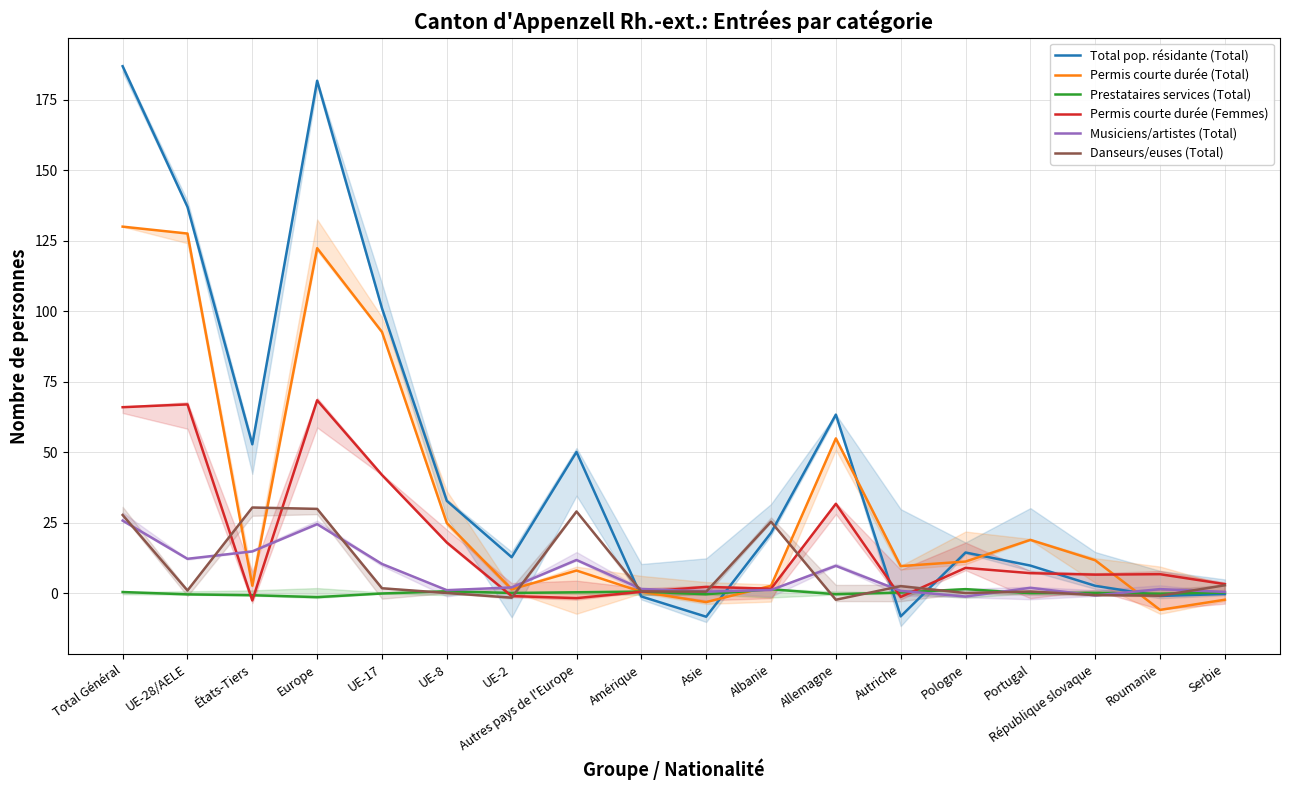

In Musiciens/artistes (Total), how many points are lower than both neighbors (excluding endpoints)?

5